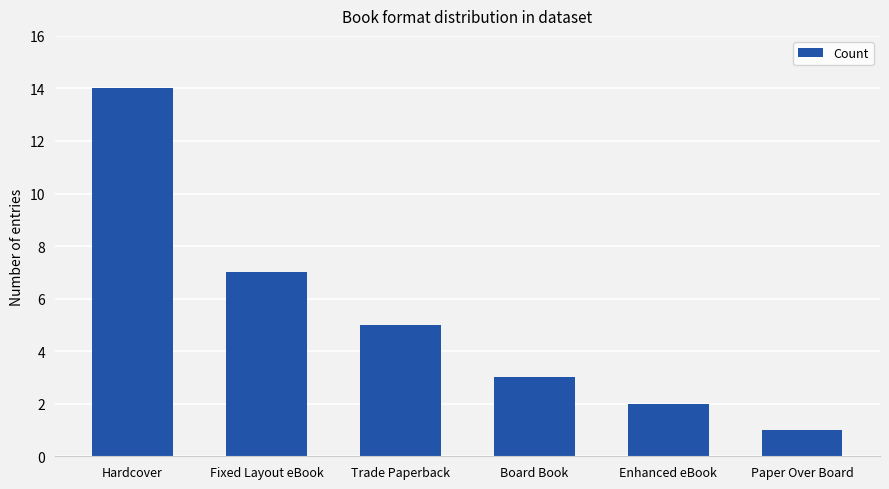

Which label corresponds to the largest value in the chart?

Hardcover